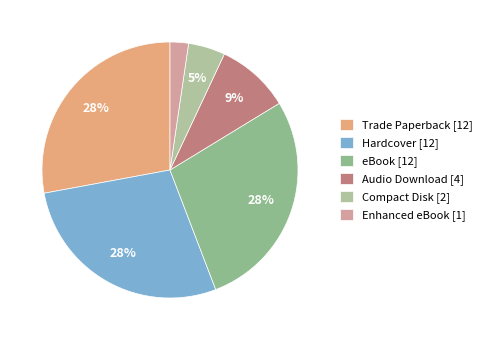

Is the sum of Hardcover and Audio Download greater than half?

No